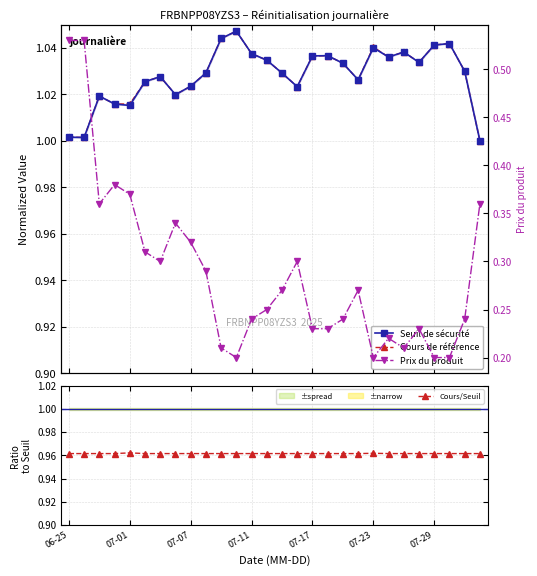

At which label does Prix du produit reach its peak?

06-25